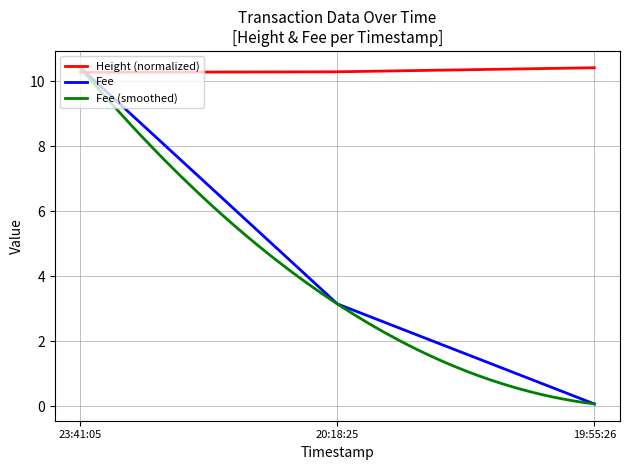

At how many categories does at least one series exceed 0?

3